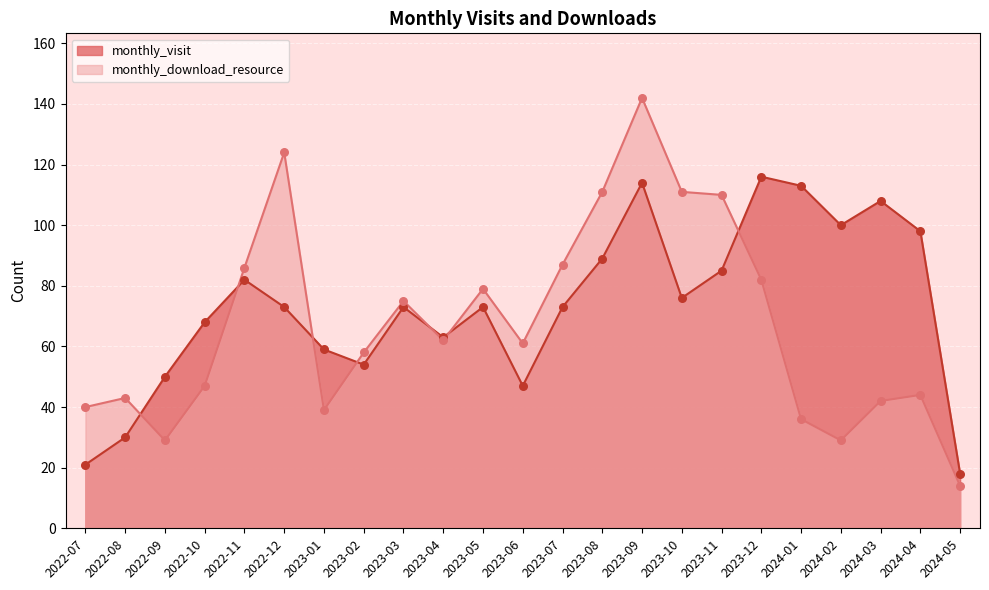

Is the value of monthly_download_resource at 2023-08 greater than the value of monthly_visit at 2022-12?

Yes